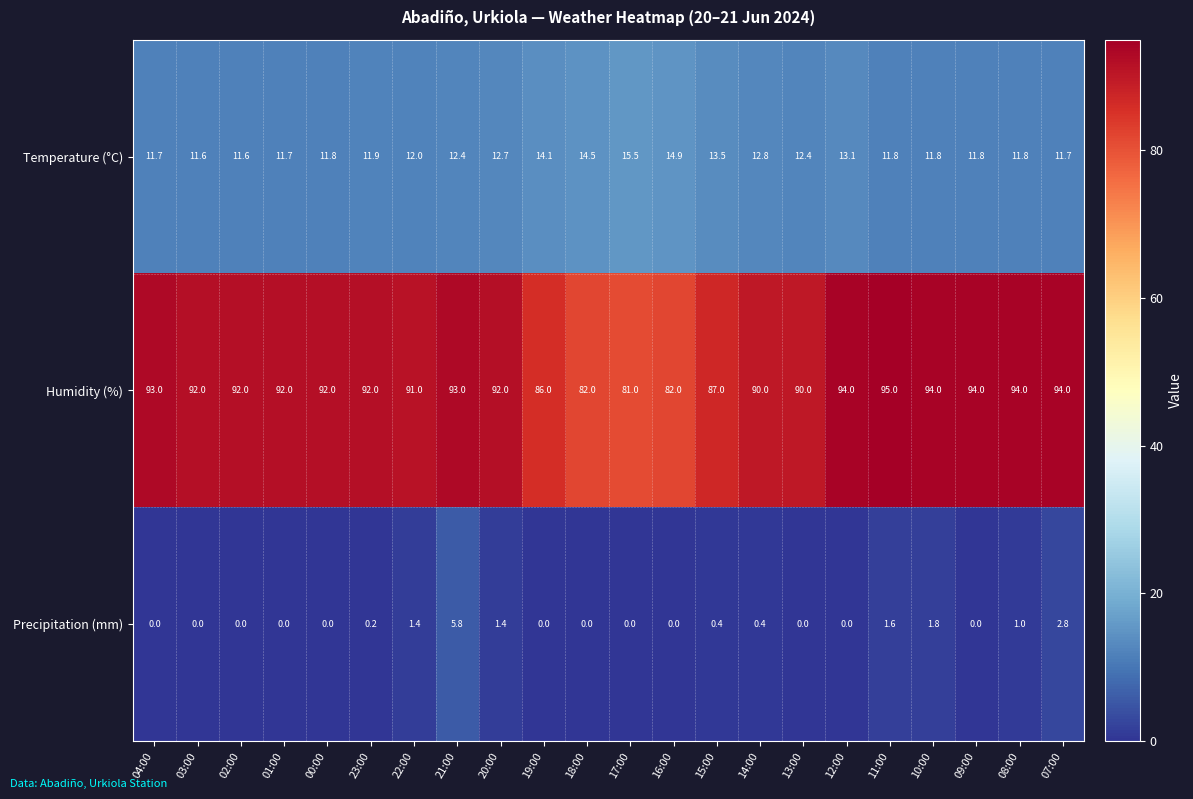

What is the difference between the highest and lowest values at 18:00?

82.0